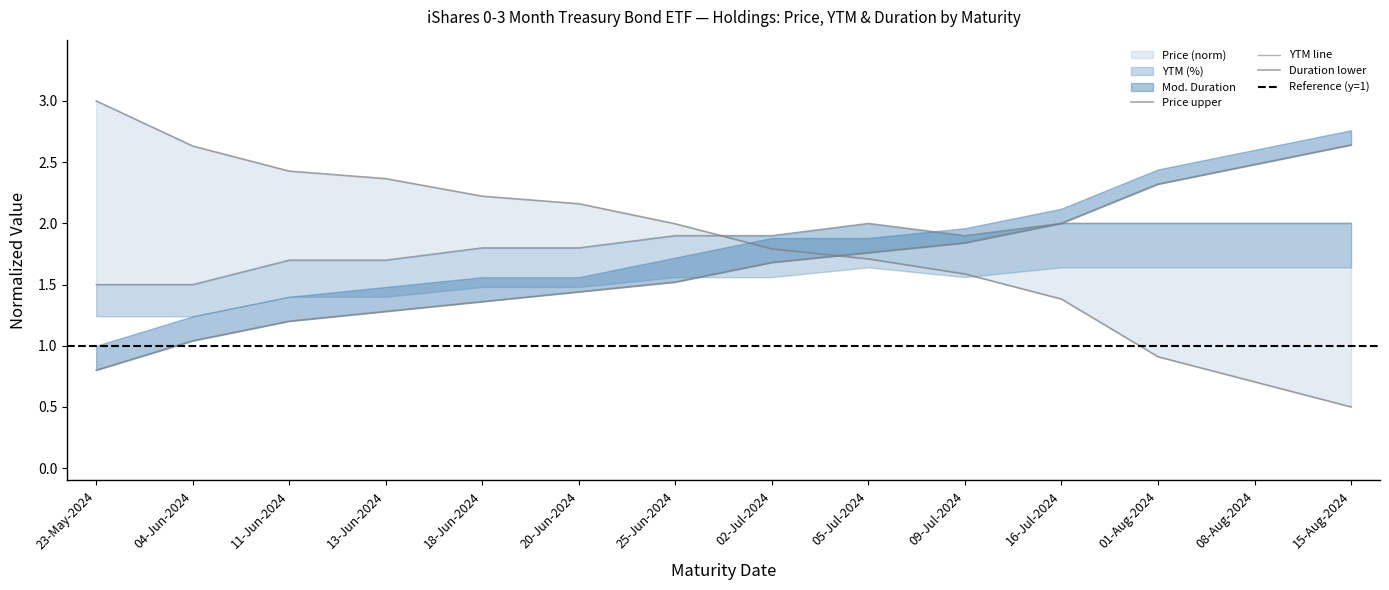

What is the minimum value shown in the chart?

0.5